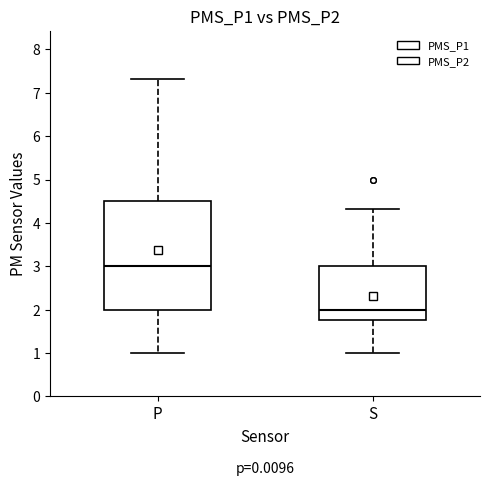

Which box has the highest median line?

P